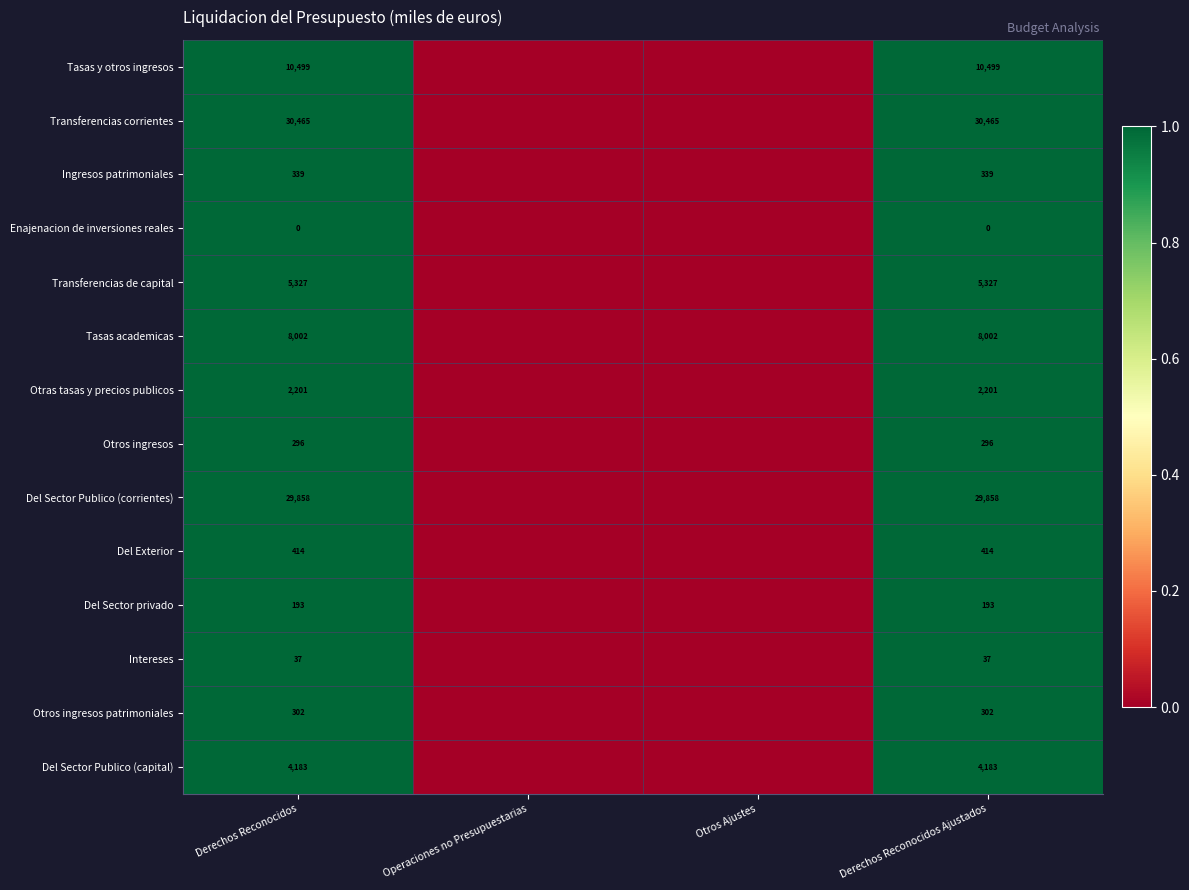

What is the sum of the Otros ingresos patrimoniales values at Derechos Reconocidos Ajustados and Derechos Reconocidos?

604